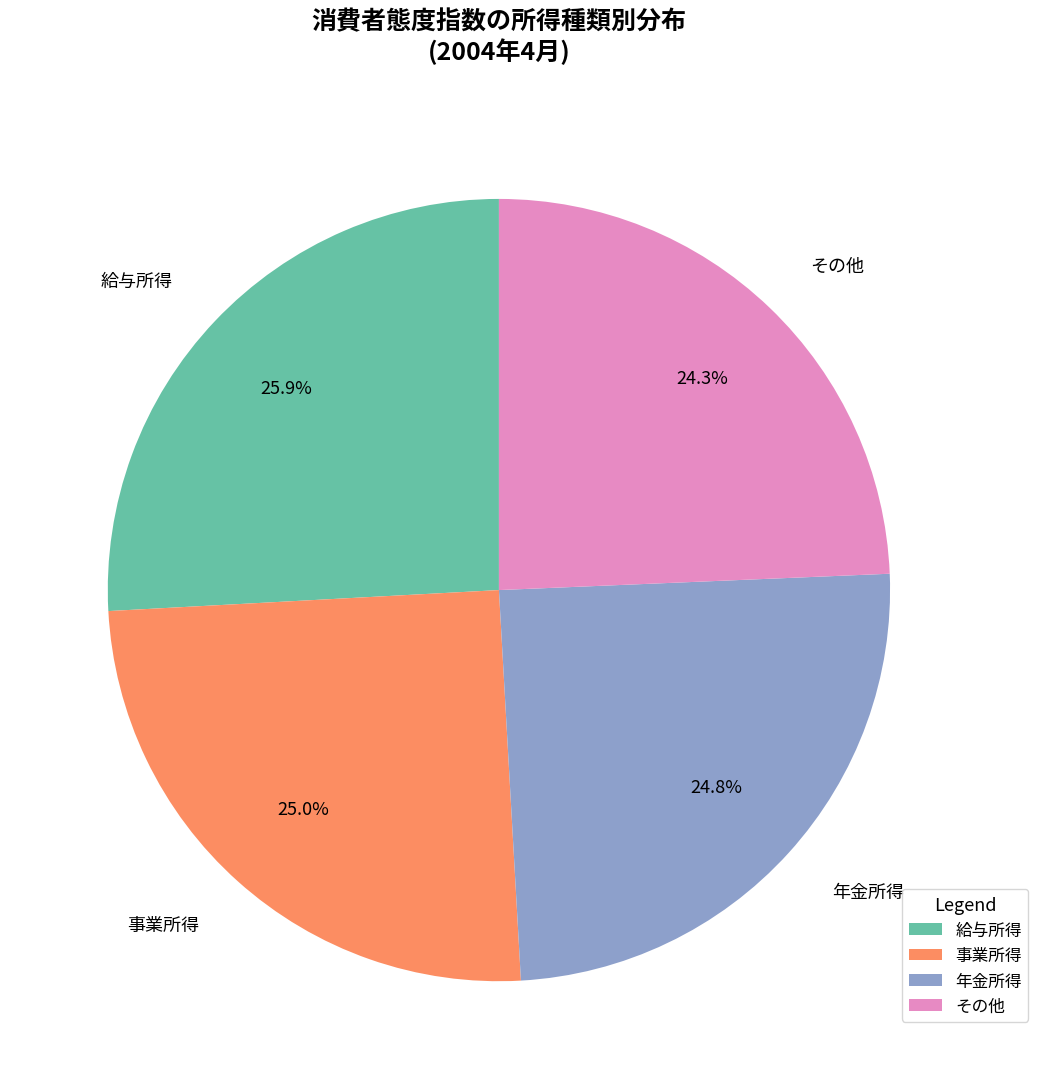

Combined, do その他 and 給与所得 account for over 50%?

Yes